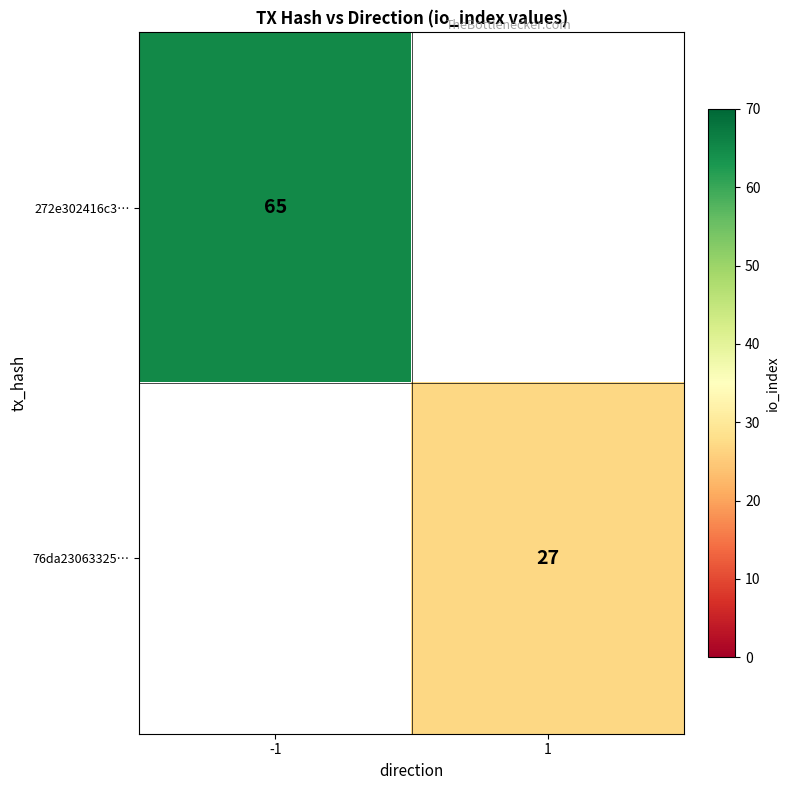

Which category has the highest value across all series?

-1